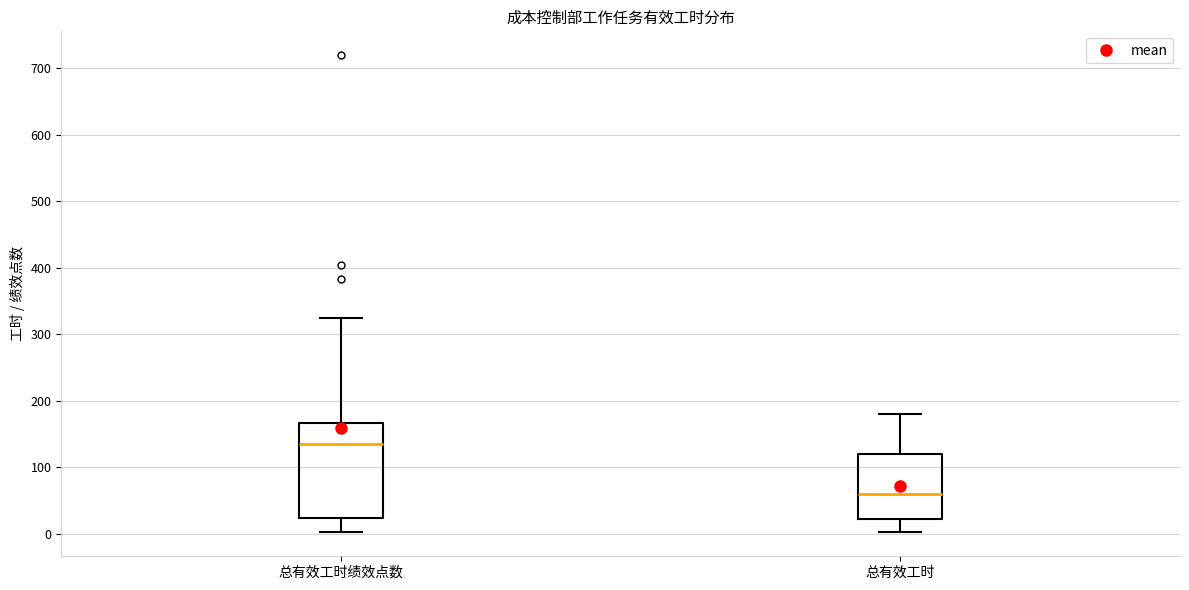

Which box's median line is the highest?

总有效工时绩效点数